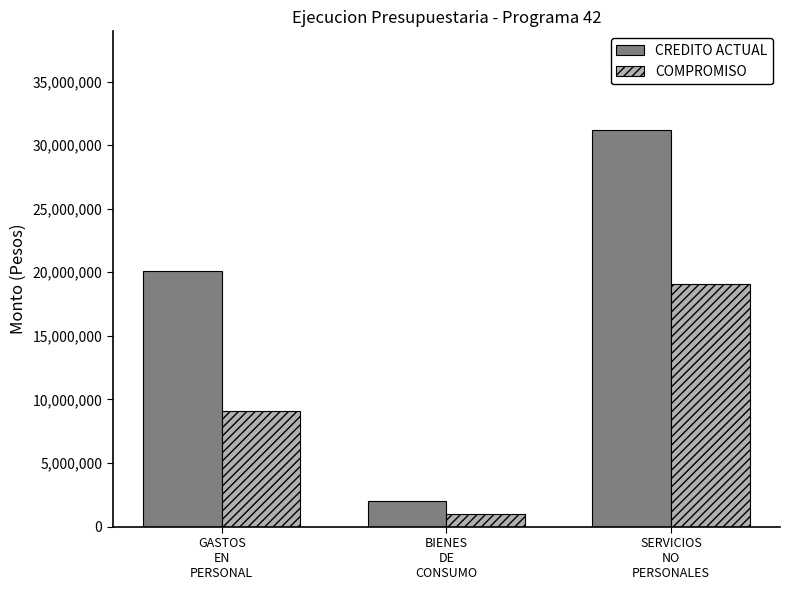

What is the lowest value of the COMPROMISO series?

955000